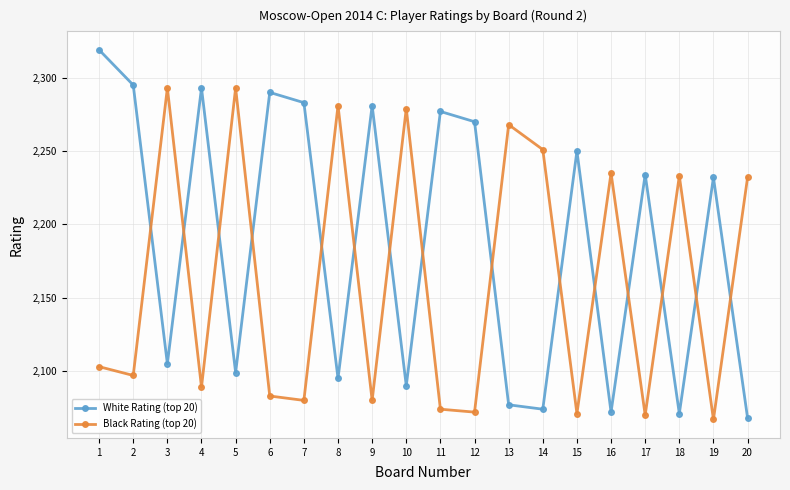

How many interior local peaks does the White Rating (top 20) series have?

7